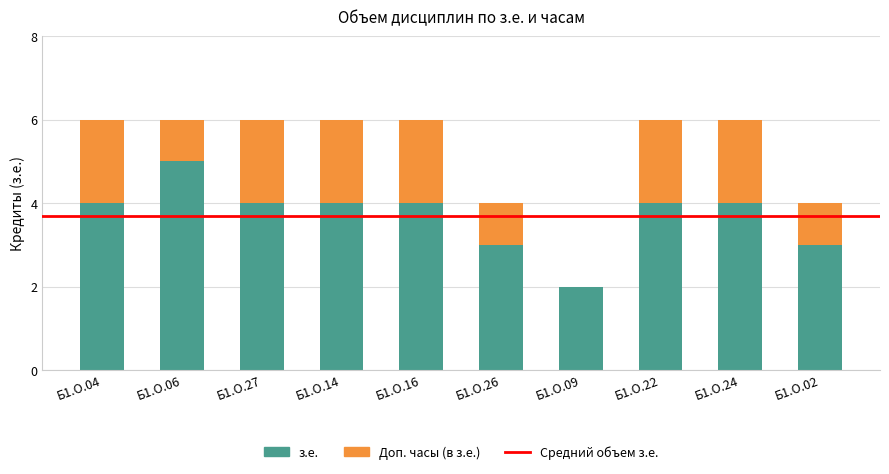

What is the maximum value for з.е.?

5